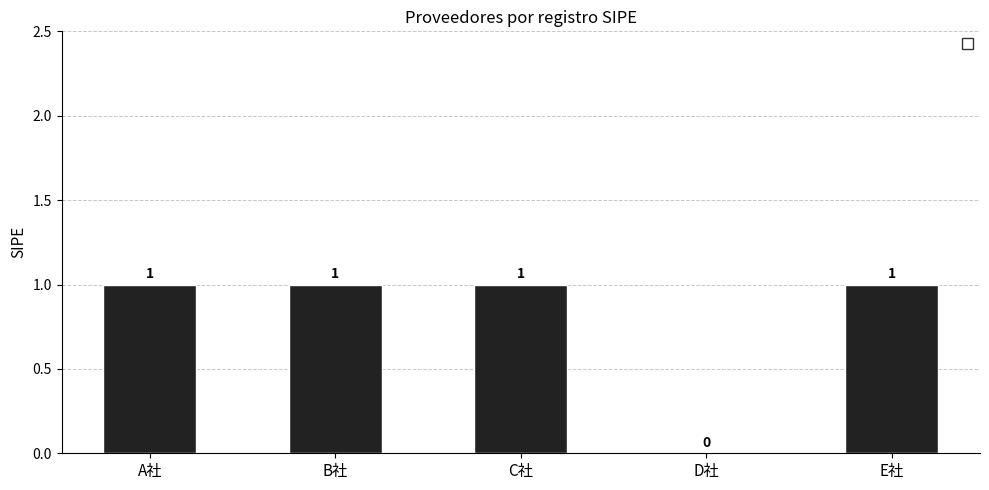

How many positive values are there?

4